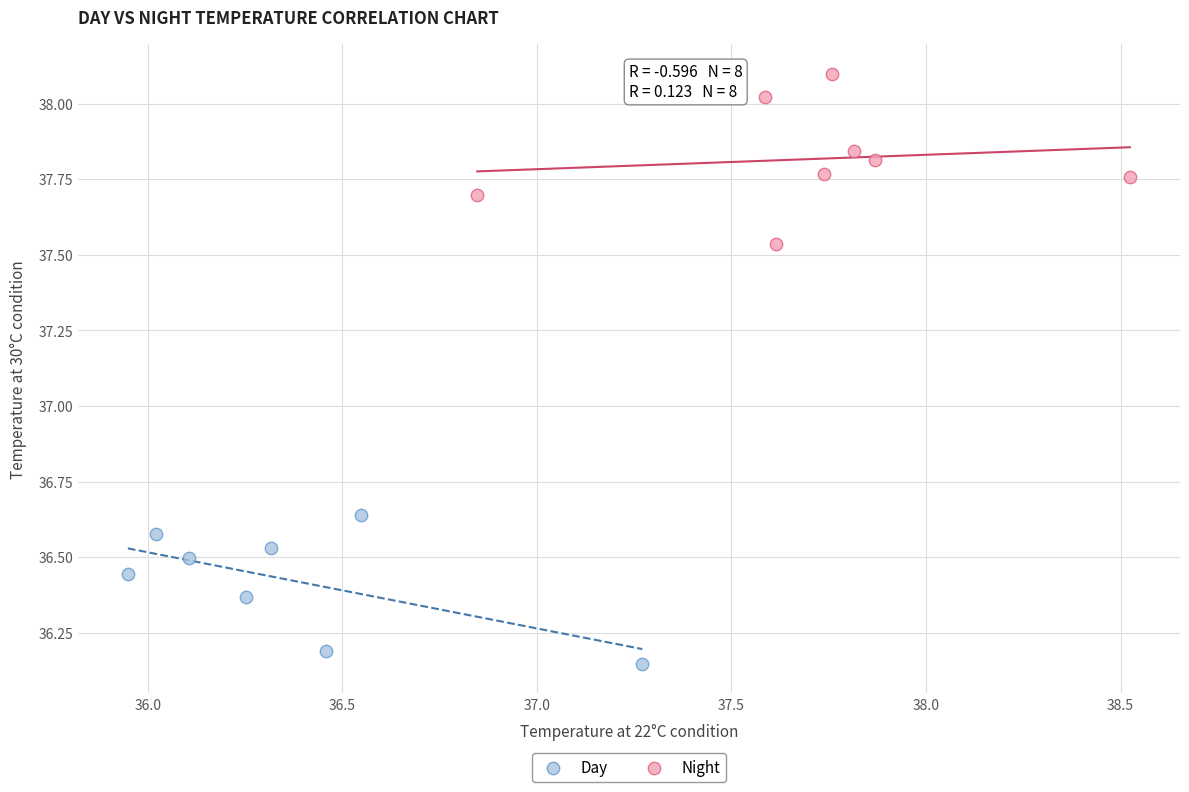

Which series contains the lowest Y value?

Day